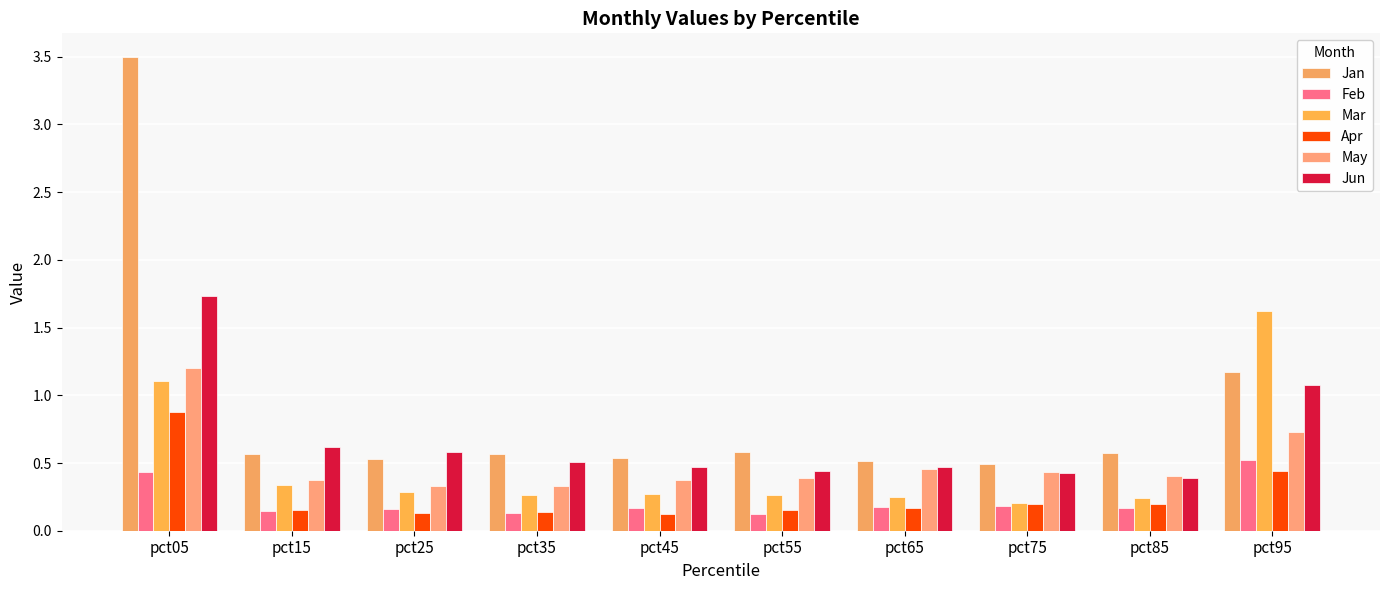

What is the lowest value of the Jan series?

0.5